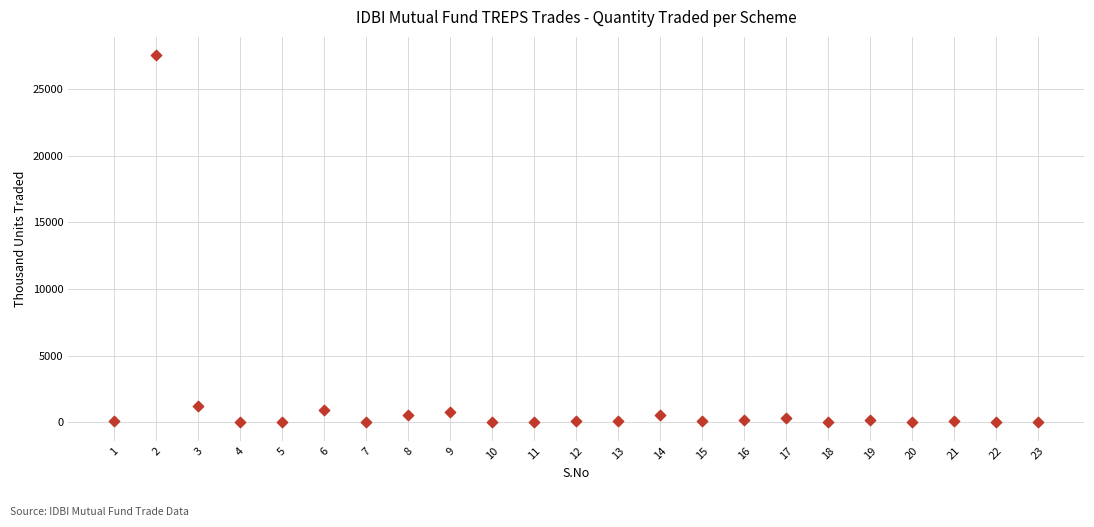

What Y value in the scatter plot is closest to 13767?

1245.4